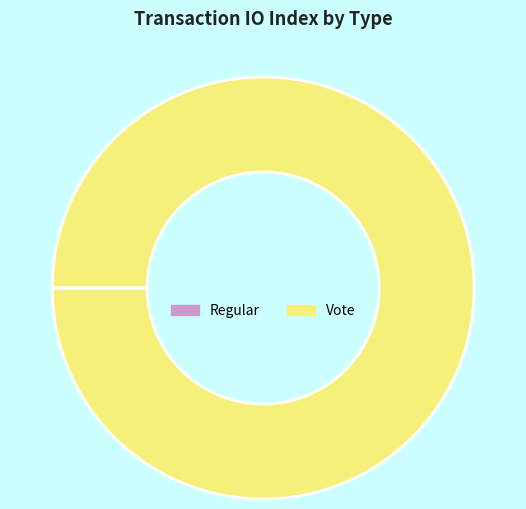

Is it true that Vote is 100% of the pie?

True